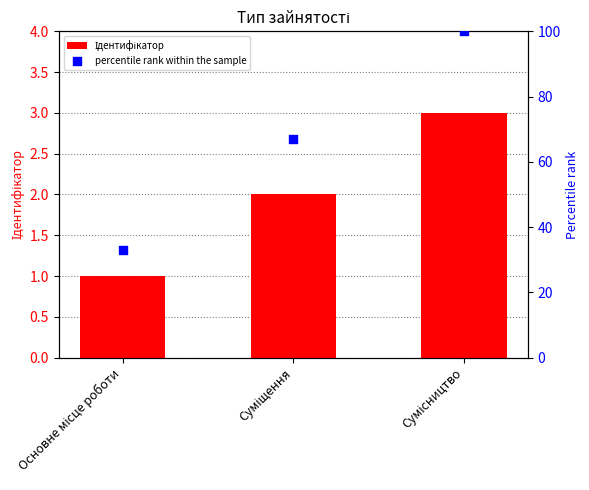

Which series reaches the minimum Y coordinate?

Ідентифікатор